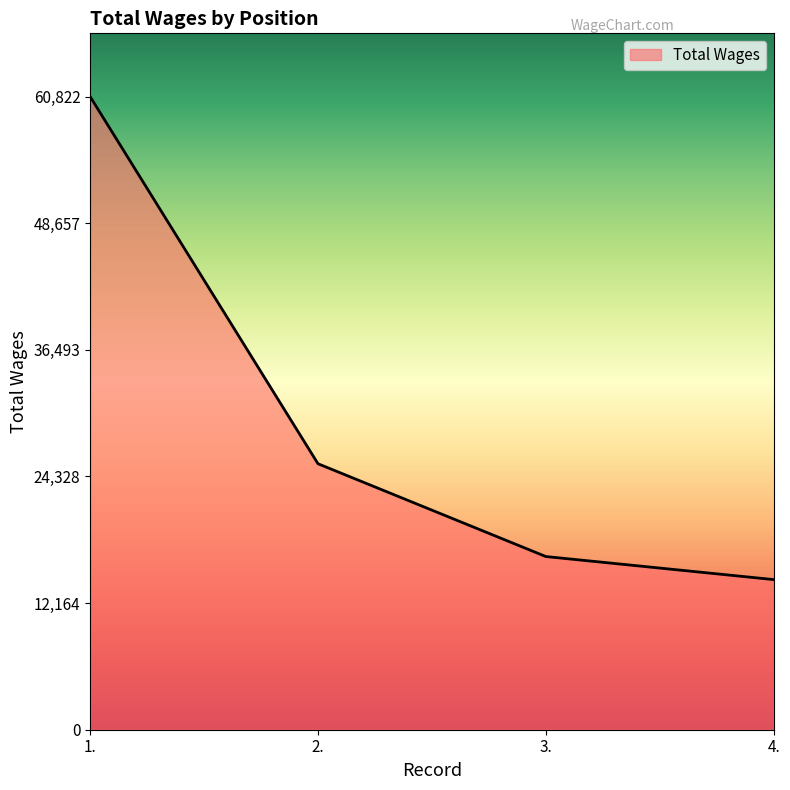

Is it true that the value at 1. is 12545?

False